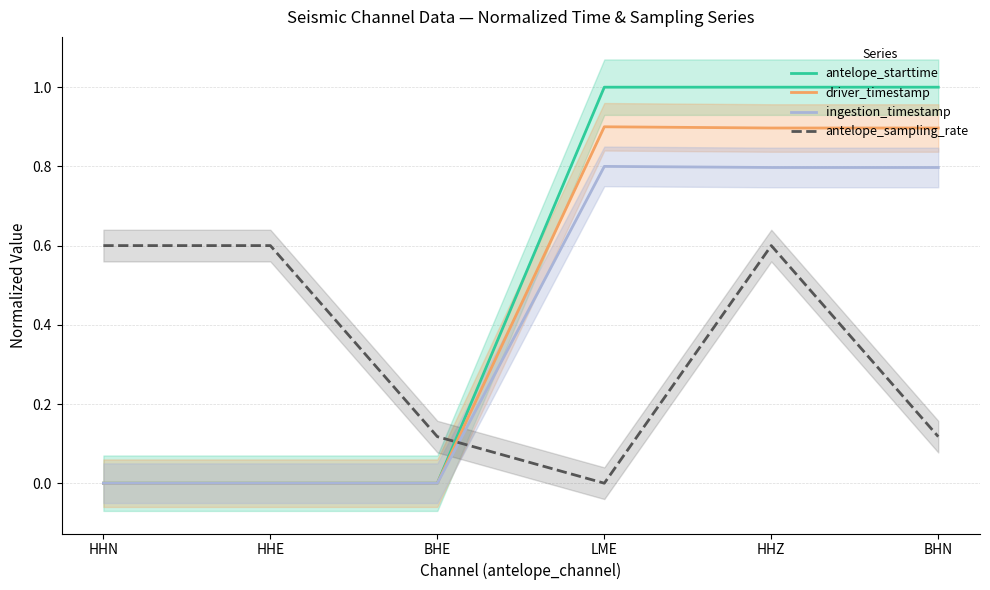

Which series has the largest range (max minus min)?

antelope_starttime